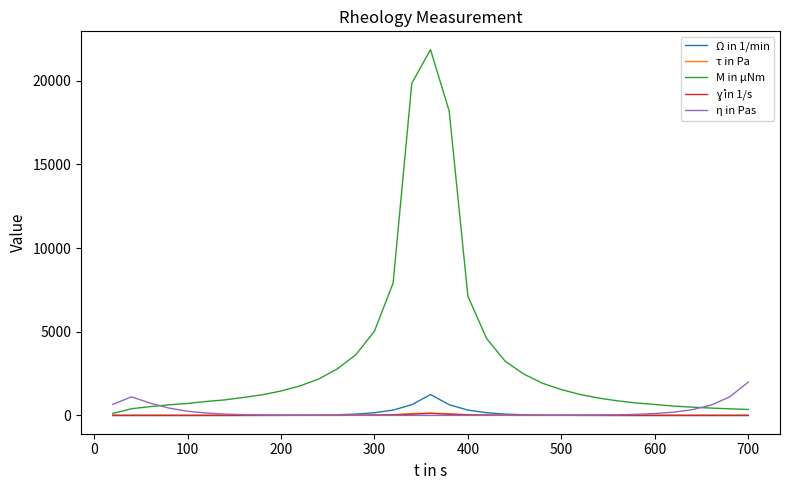

What is the greatest value displayed?

21857.9